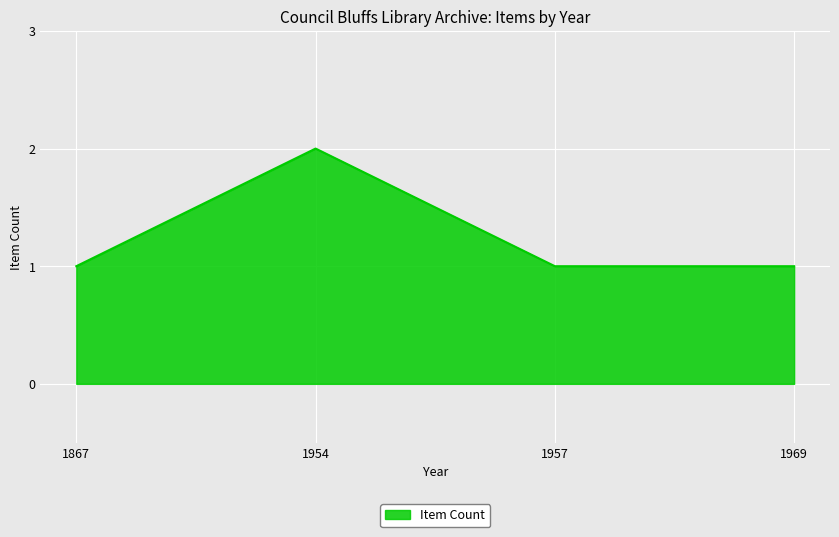

At which category does the chart reach its peak across all series?

1954